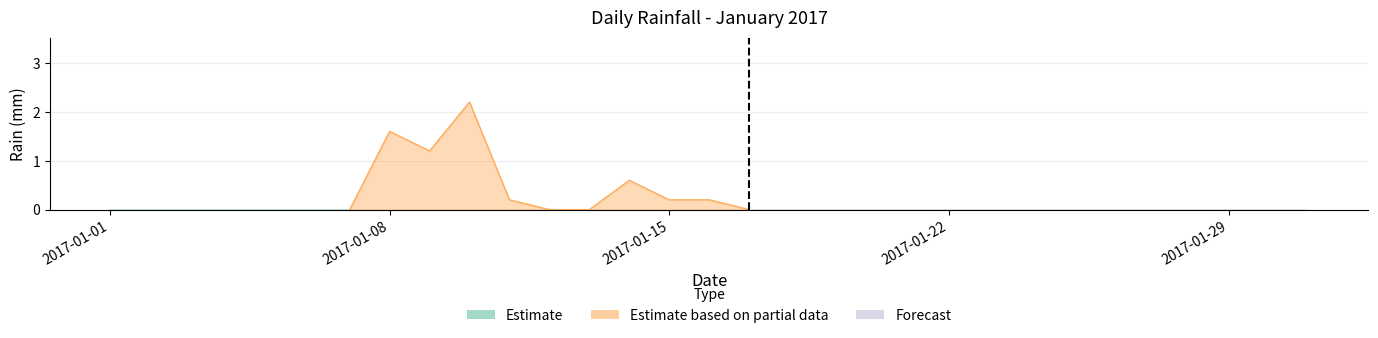

Where is the first local maximum?

2017-01-08